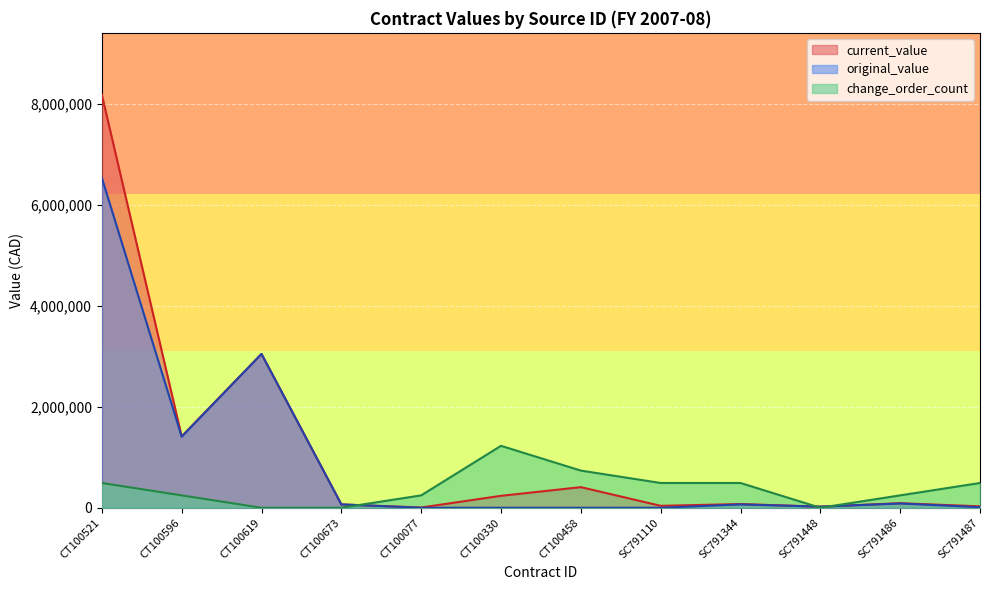

How many distinct data groups are displayed?

3